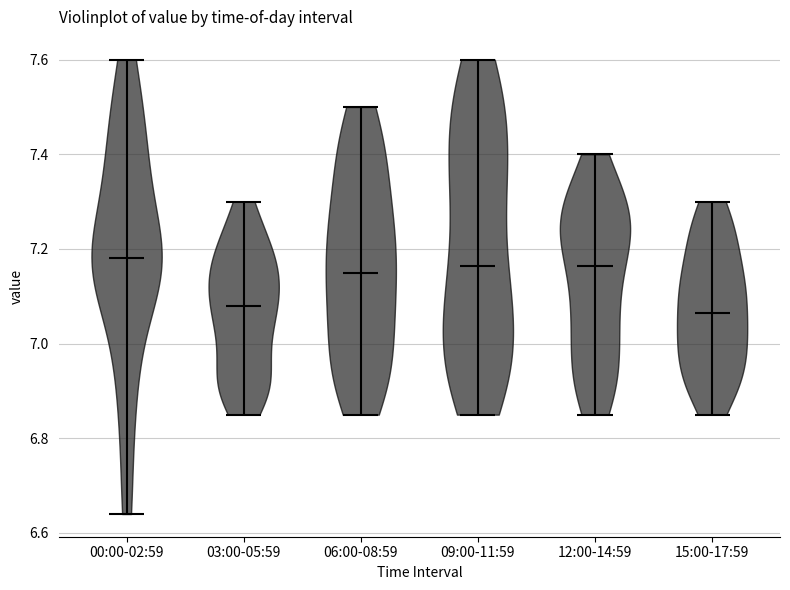

Reading left to right, read every violin against the y-axis: where its median line is, and the lowest and highest points it reaches. The values are not printed on the chart, so give them approximately, as read against the axis.

00:00-02:59: median line 7.18, lowest point 6.64, highest point 7.60
03:00-05:59: median line 7.08, lowest point 6.86, highest point 7.30
06:00-08:59: median line 7.16, lowest point 6.86, highest point 7.50
09:00-11:59: median line 7.16, lowest point 6.86, highest point 7.60
12:00-14:59: median line 7.16, lowest point 6.86, highest point 7.40
15:00-17:59: median line 7.06, lowest point 6.86, highest point 7.30